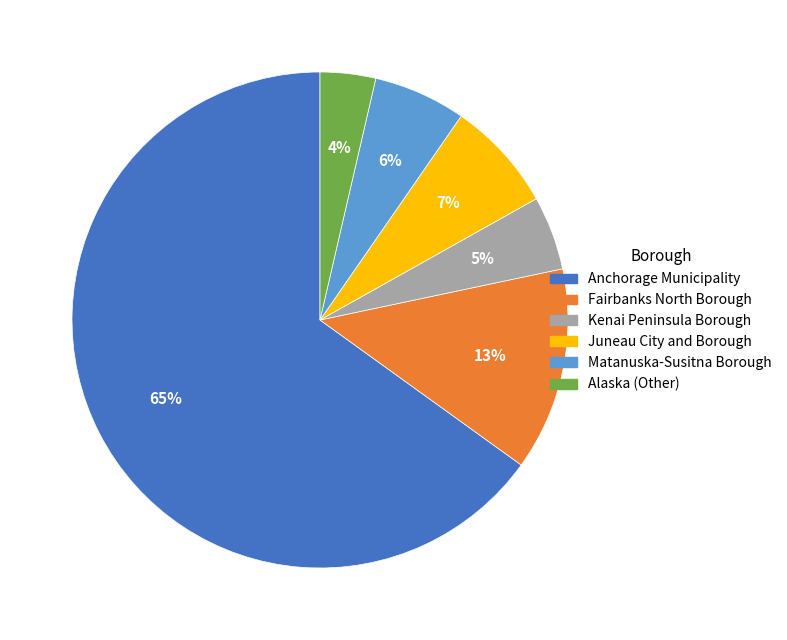

Does Kenai Peninsula Borough represent more than half of the total?

No